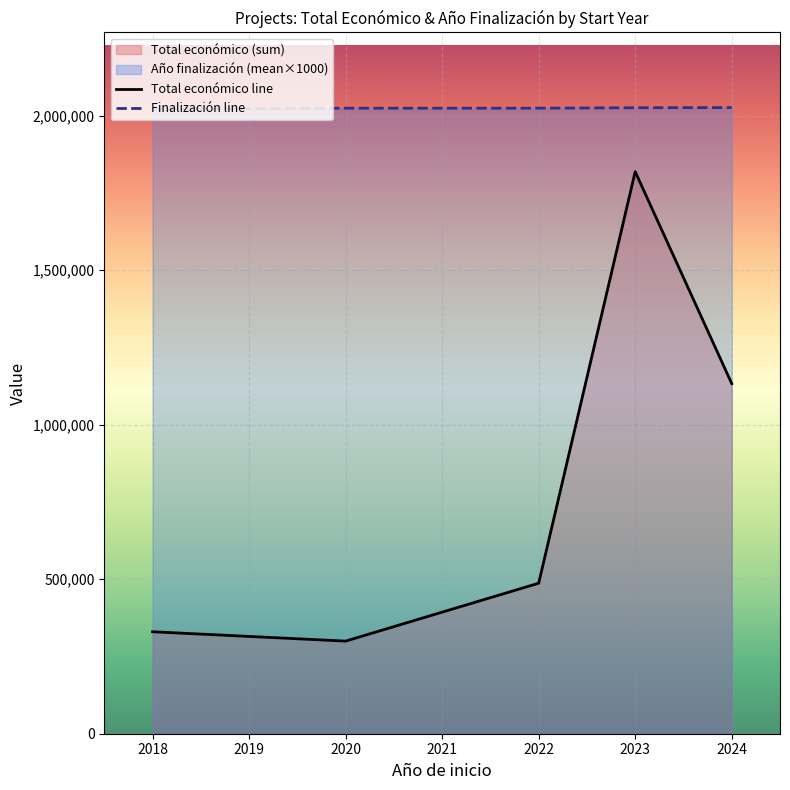

Between 2023 and 2024, which series saw the biggest shift?

Total económico line